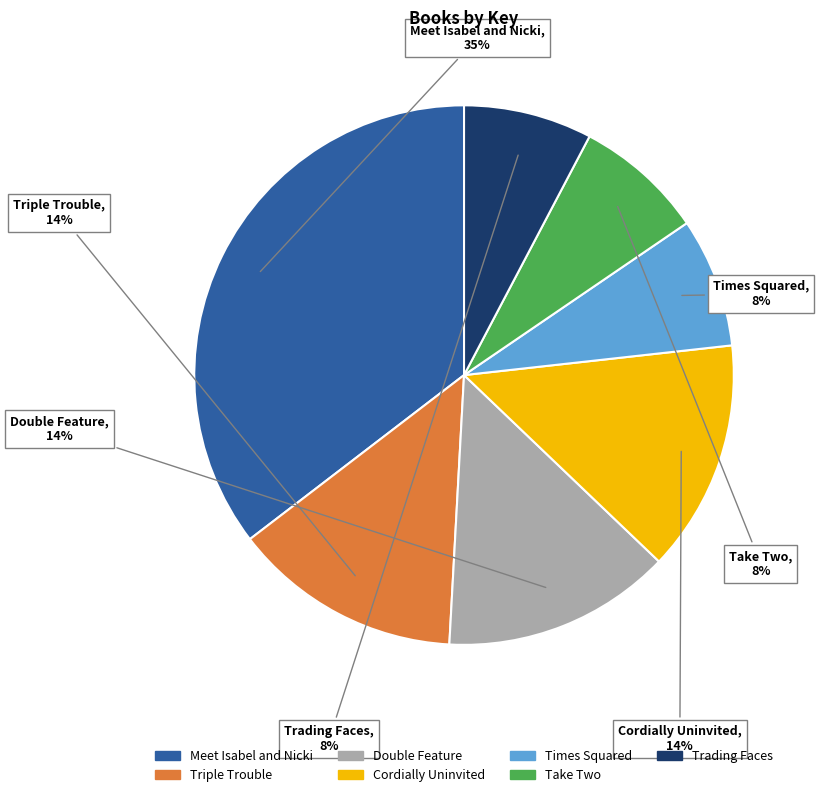

How many slices are in this pie chart?

7